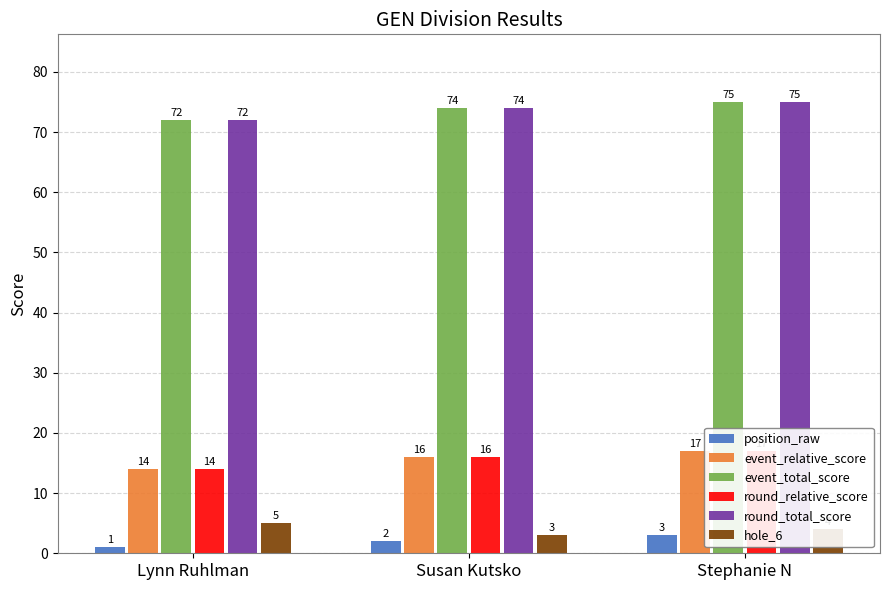

The value of position_raw at Lynn Ruhlman is 0. True or false?

False